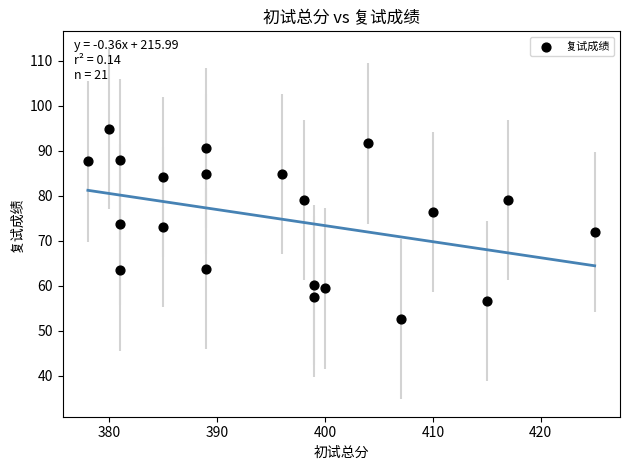

What is the range of X values (max minus min)?

47.0